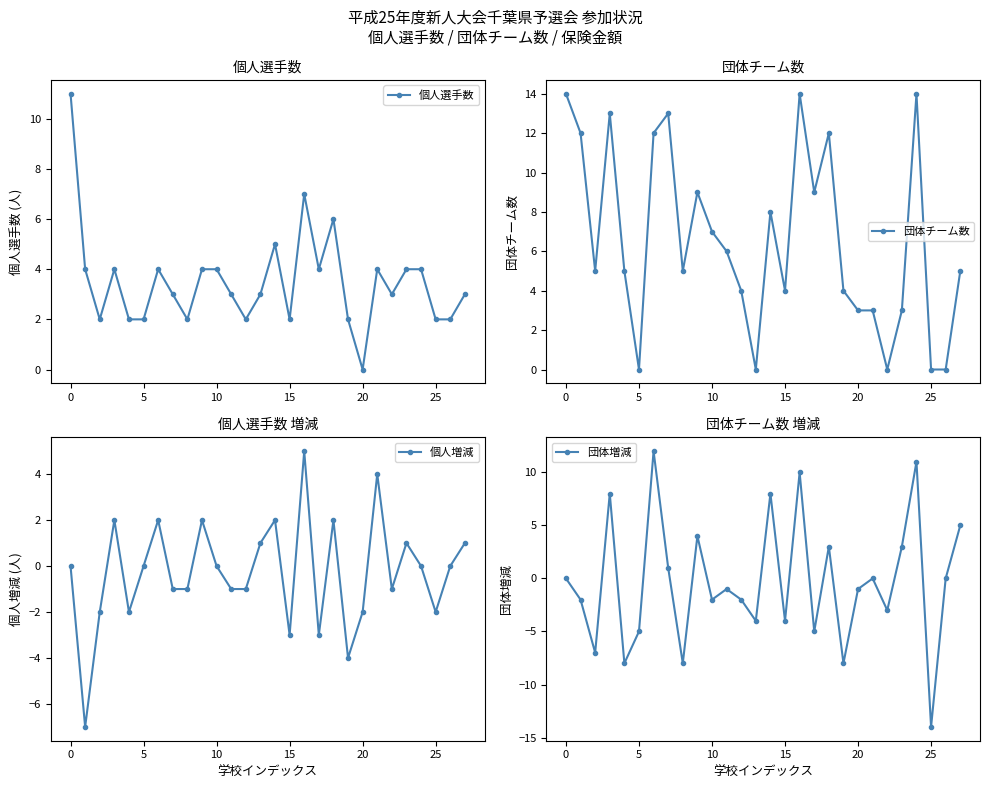

List the series in order of their peak value, lowest first.

個人増減, 個人選手数, 団体増減, 団体チーム数